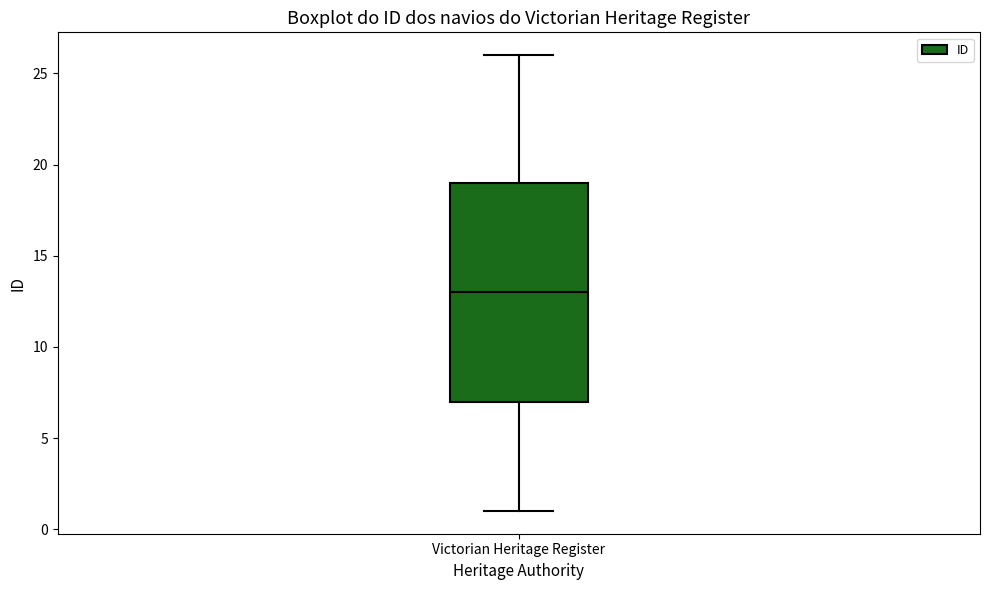

Where does the upper whisker of the box for Victorian Heritage Register end on the y-axis? The values are not printed on the chart, so give them approximately, as read against the axis.

26